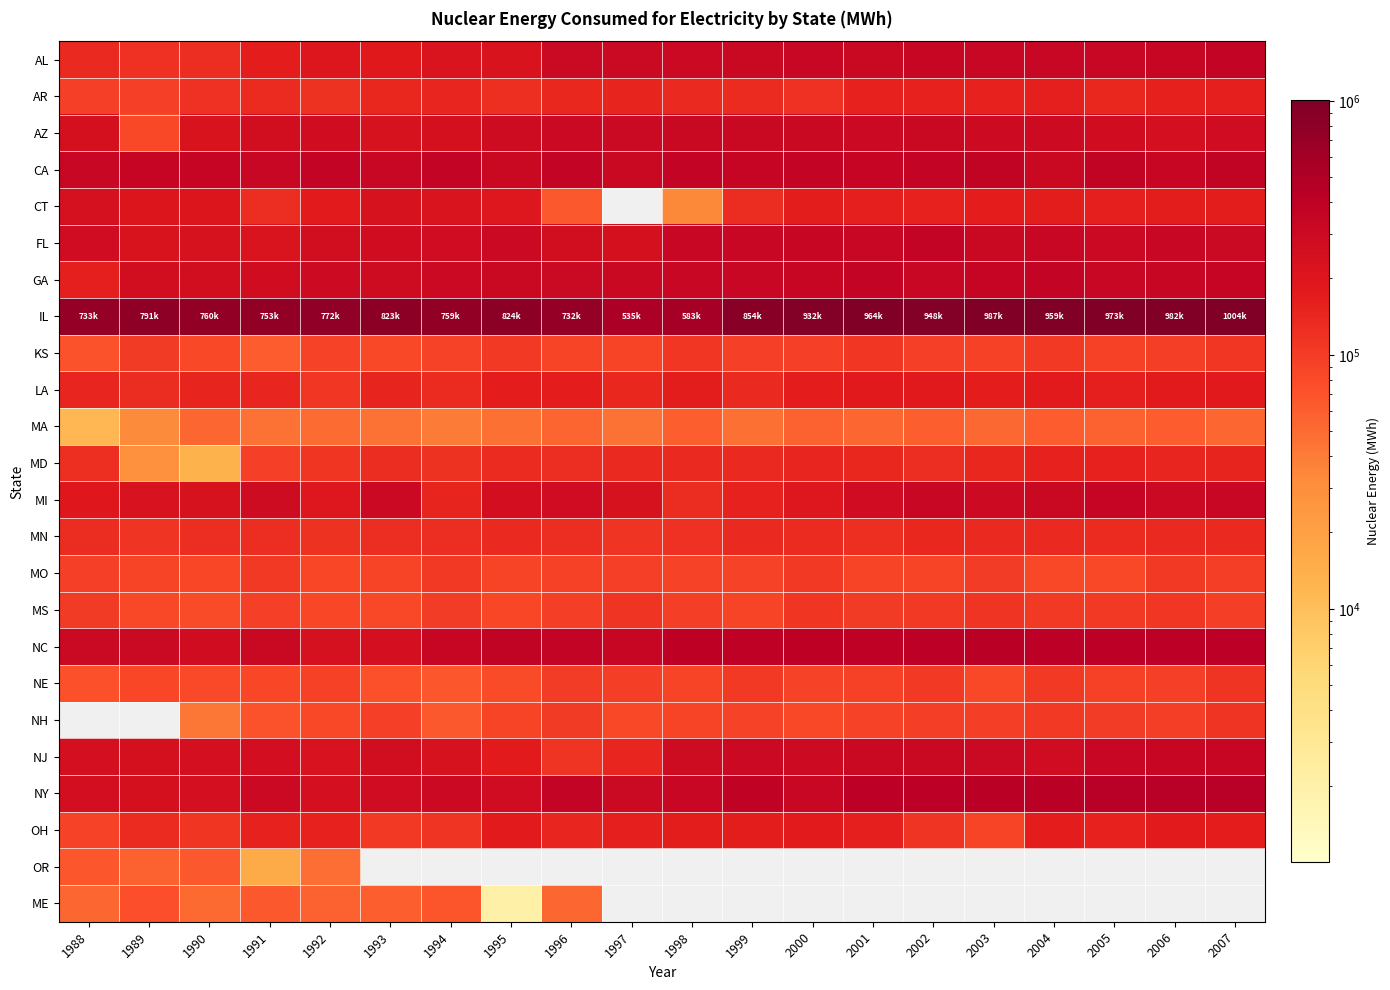

Which series has the largest total across all categories?

IL